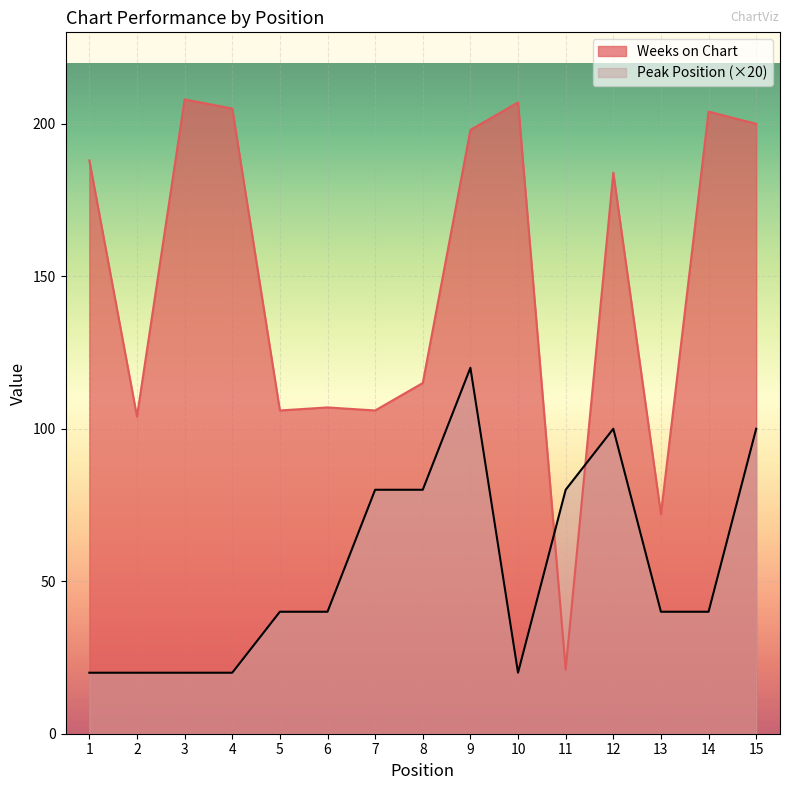

At which label does Weeks on Chart first exceed 184?

1